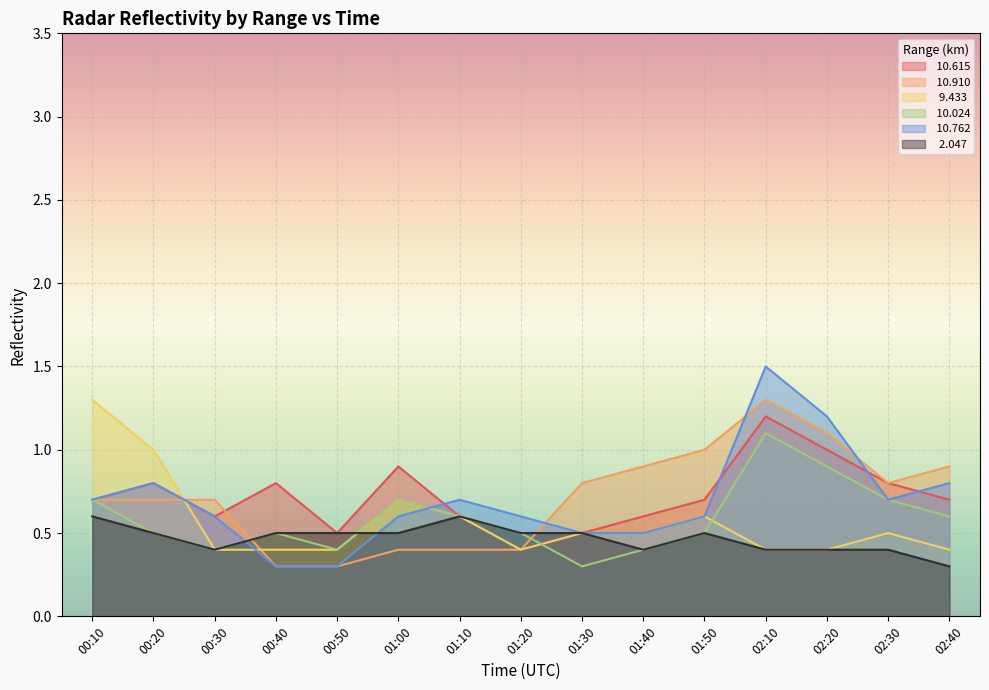

Reading left to right, what are all the values shown in this chart?

 10.615: 0.7	0.8	0.6	0.8	0.5	0.9	0.6	0.4	0.5	0.6	0.7	1.2	1.0	0.8	0.7
 10.910: 0.7	0.7	0.7	0.3	0.3	0.4	0.4	0.4	0.8	0.9	1.0	1.3	1.1	0.8	0.9
  9.433: 1.3	1.0	0.4	0.4	0.4	0.7	0.6	0.4	0.5	0.5	0.6	0.4	0.4	0.5	0.4
 10.024: 0.7	0.5	0.4	0.5	0.4	0.7	0.6	0.5	0.3	0.4	0.5	1.1	0.9	0.7	0.6
 10.762: 0.7	0.8	0.6	0.3	0.3	0.6	0.7	0.6	0.5	0.5	0.6	1.5	1.2	0.7	0.8
  2.047: 0.6	0.5	0.4	0.5	0.5	0.5	0.6	0.5	0.5	0.4	0.5	0.4	0.4	0.4	0.3